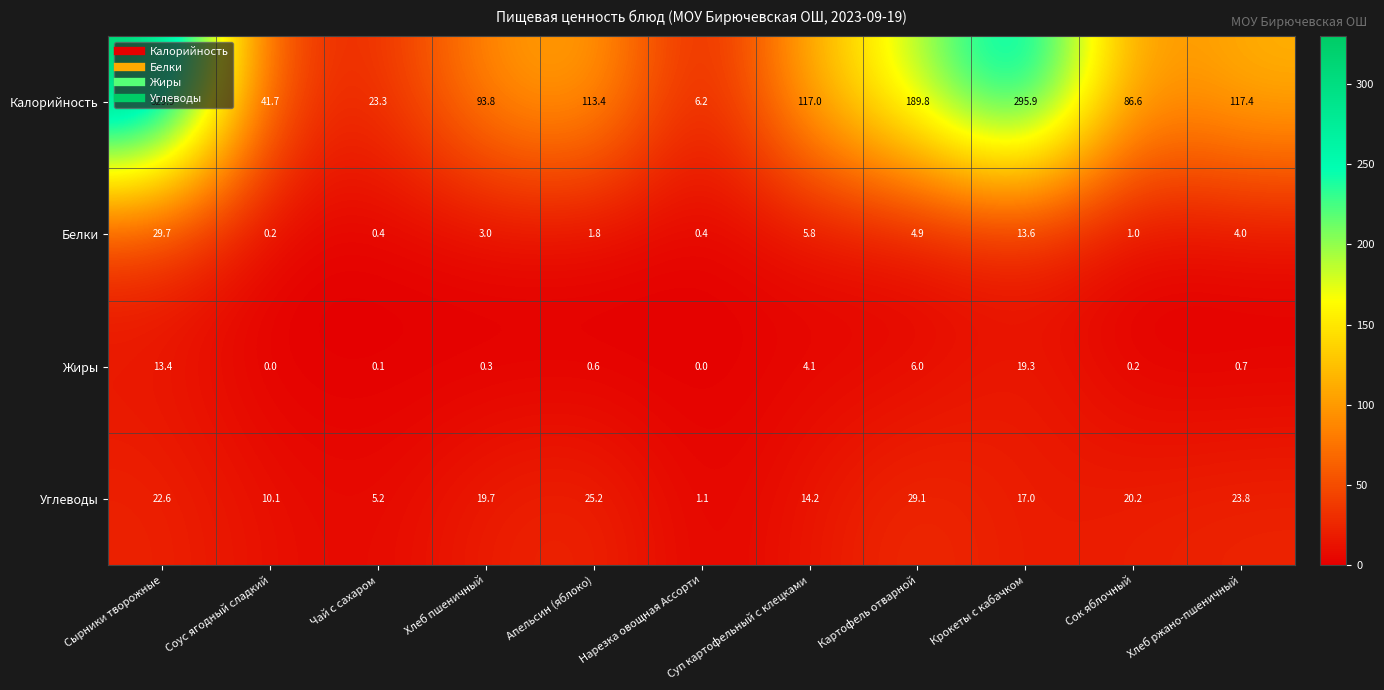

What is the spread (max minus min) of values at Нарезка овощная Ассорти?

6.2